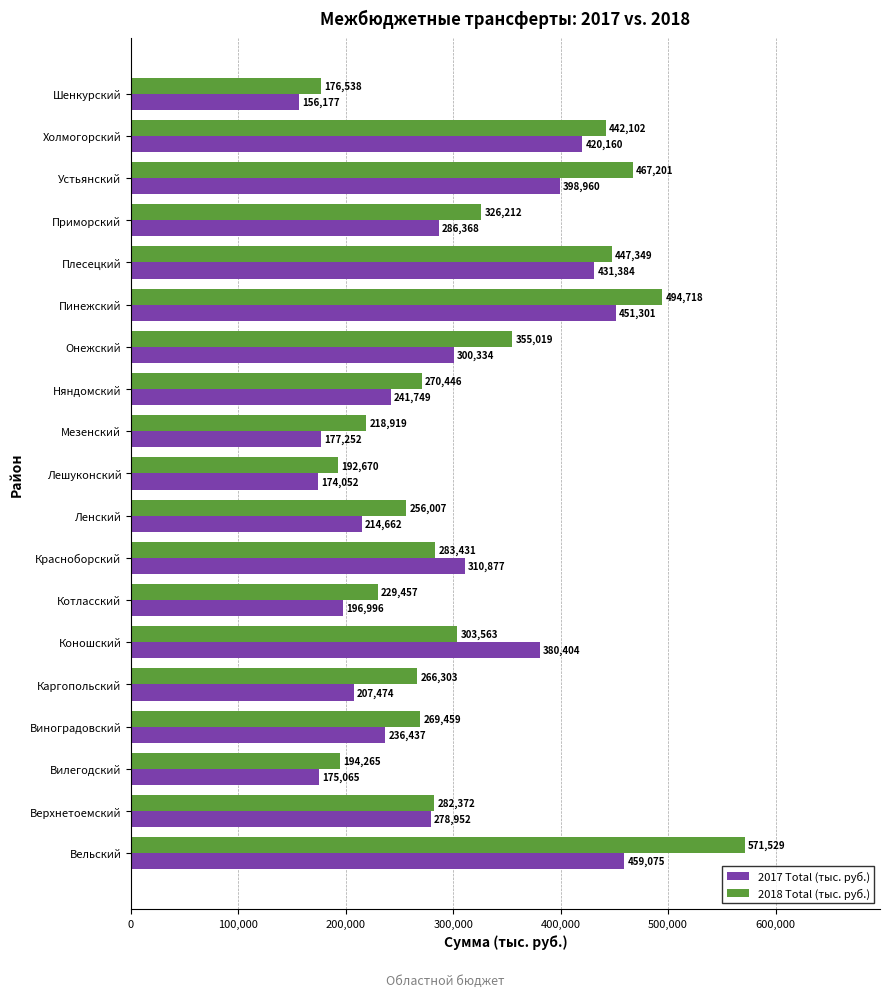

Rank the series by their maximum value, from highest to lowest.

2018 Total (тыс. руб.), 2017 Total (тыс. руб.)